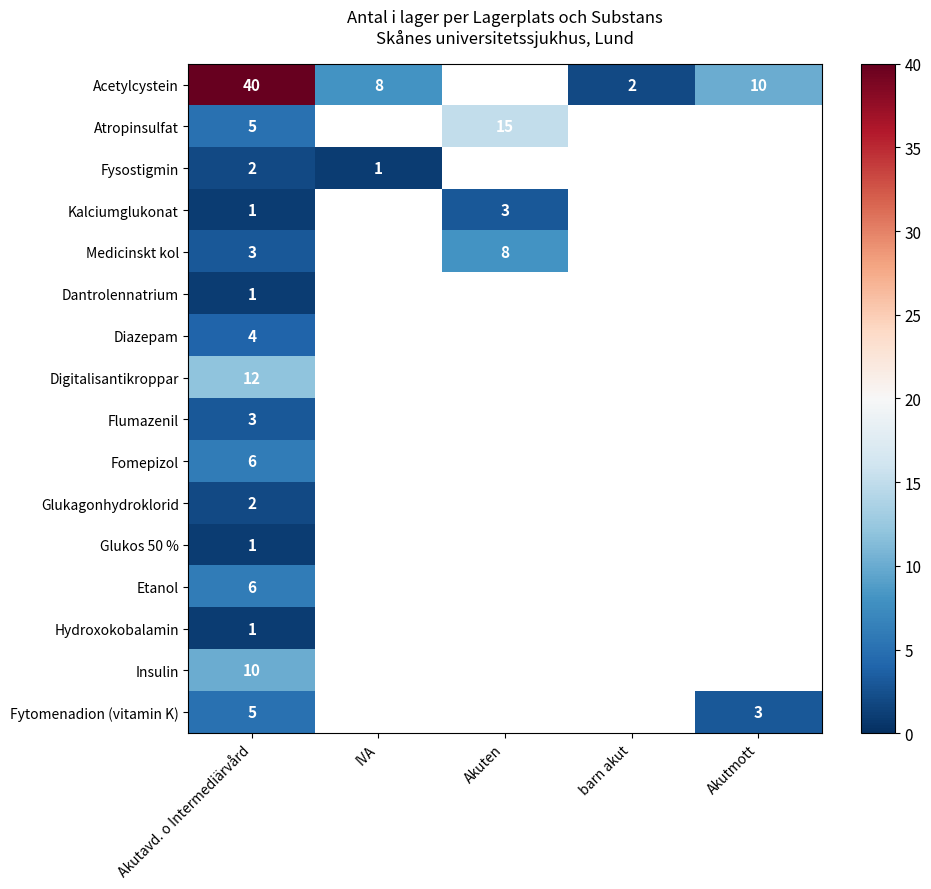

The Acetylcystein series shows 40 at Akutavd. o Intermediärvård. True or false?

True